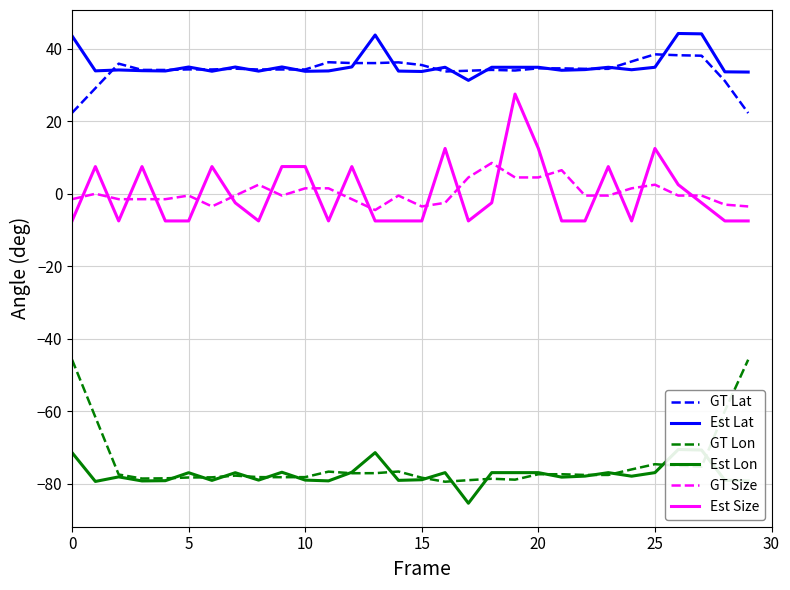

List the series in order of their peak value, lowest first.

Est Lon, GT Lon, GT Size, Est Size, GT Lat, Est Lat